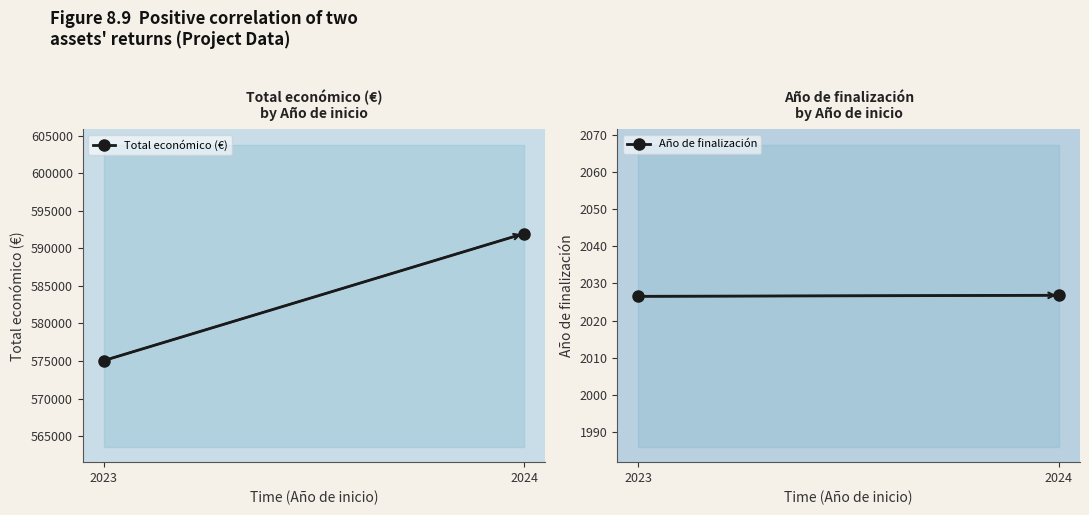

Reading right to left, what are all the values shown in this chart?

Total económico (€): 2024=591974.4	2023=575052.5
Año de finalización: 2024=2026.8	2023=2026.5